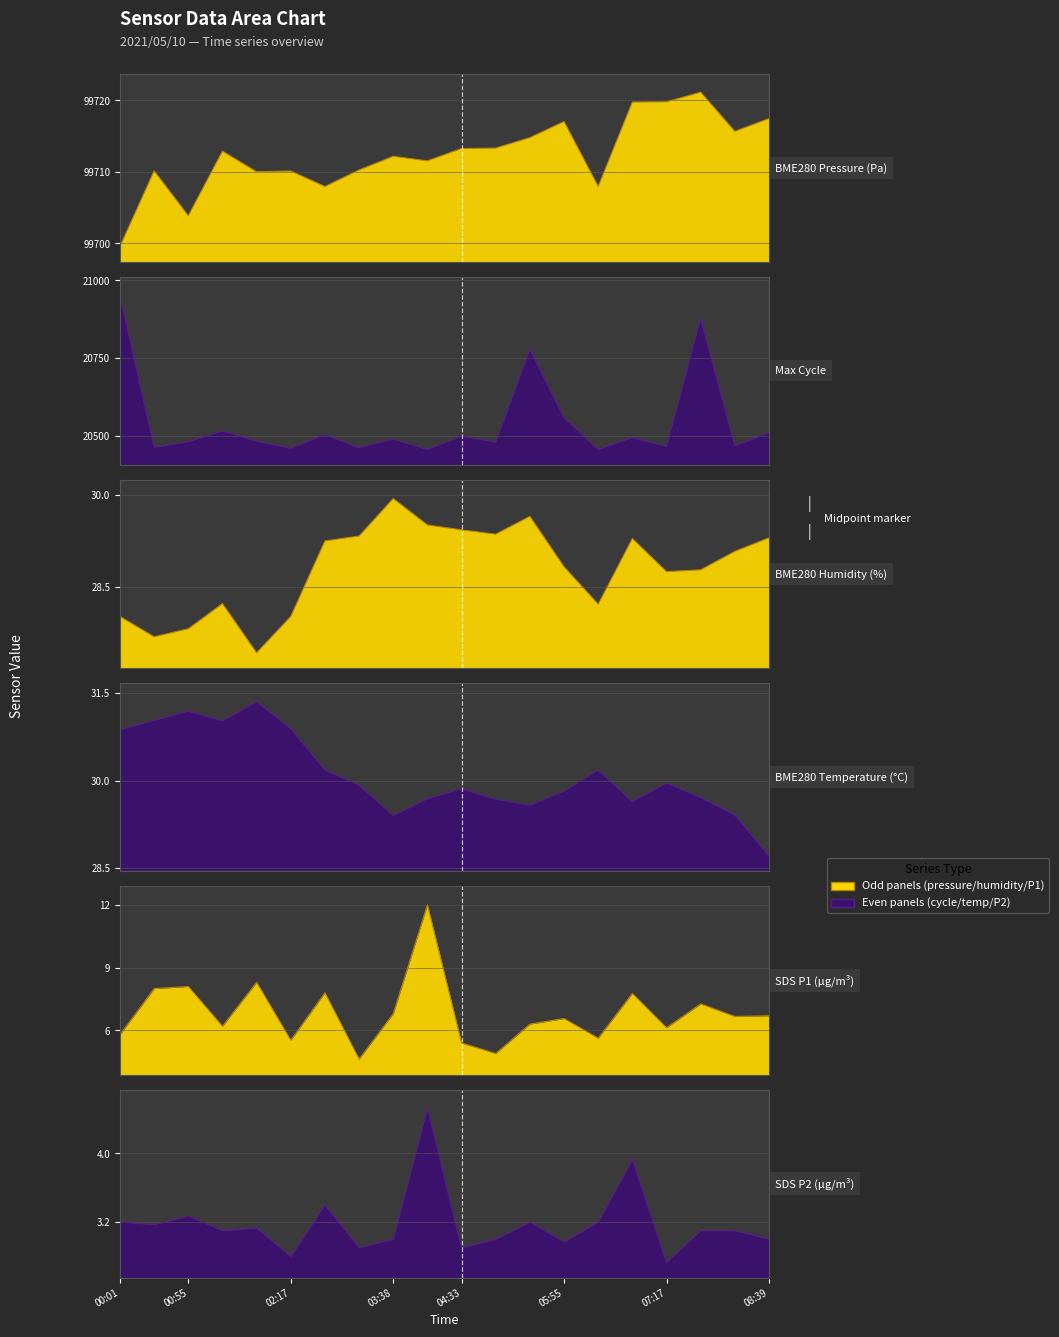

True or false: BME280_pressure has more than 2 interior local peaks.

True